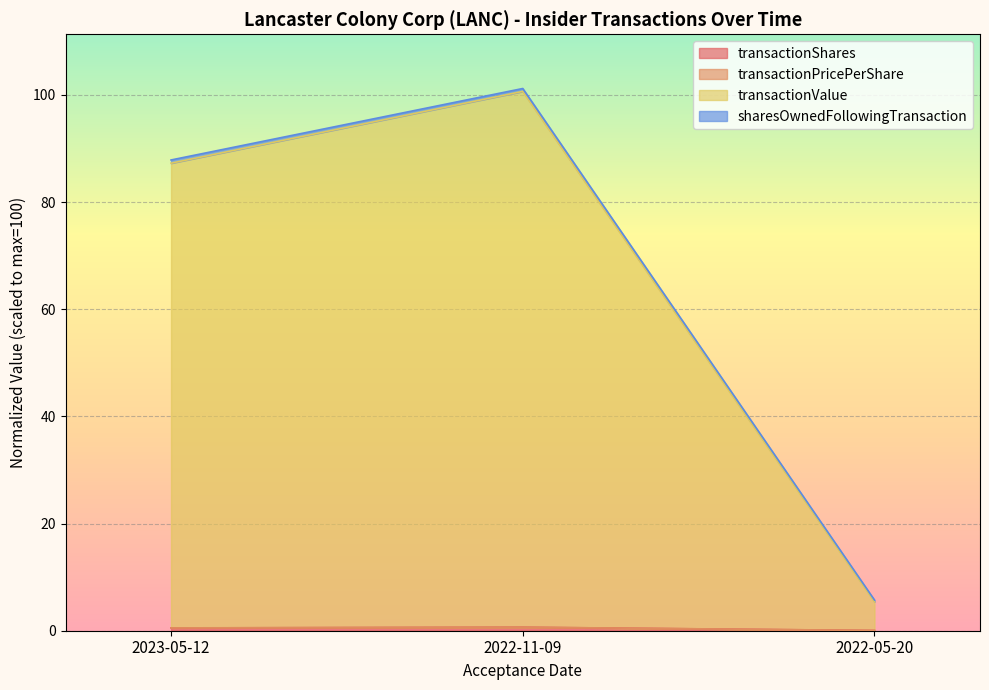

How many lines are shown in the chart?

4